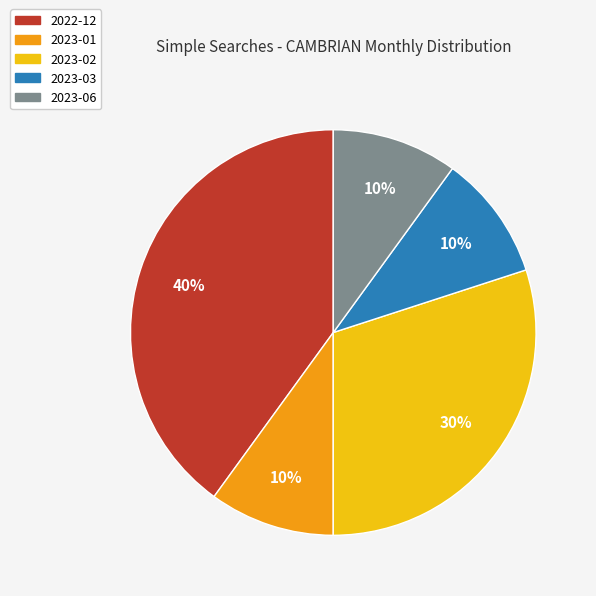

Combined, do 2023-01 and 2023-03 account for over 50%?

No